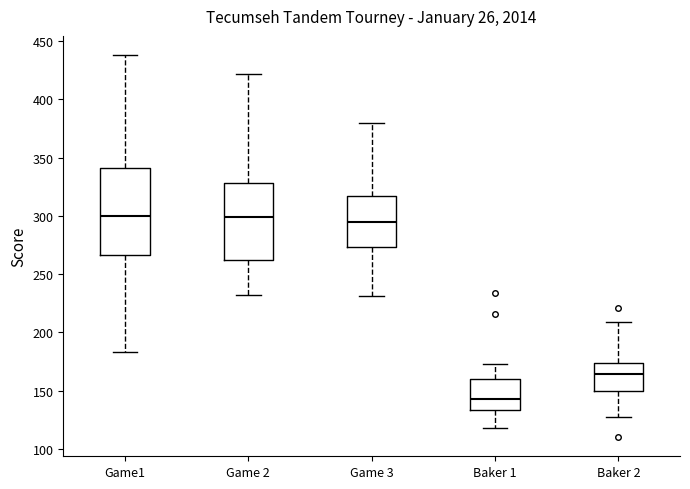

Which box is the tallest, from its lower edge to its upper edge?

Game1